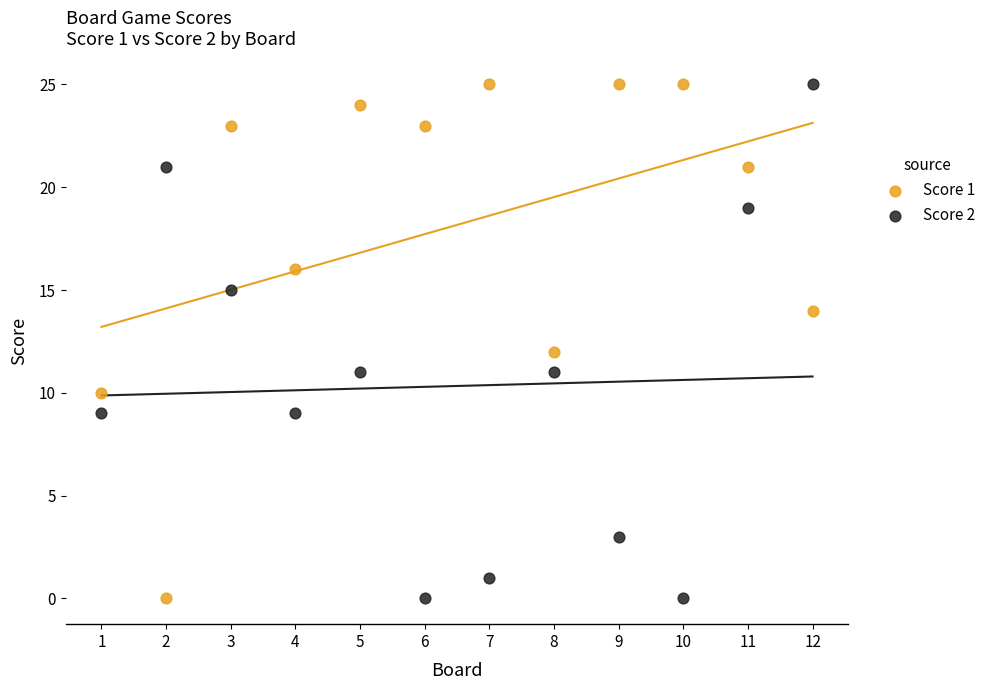

What are all the series names shown in the legend?

Score 1, Score 2